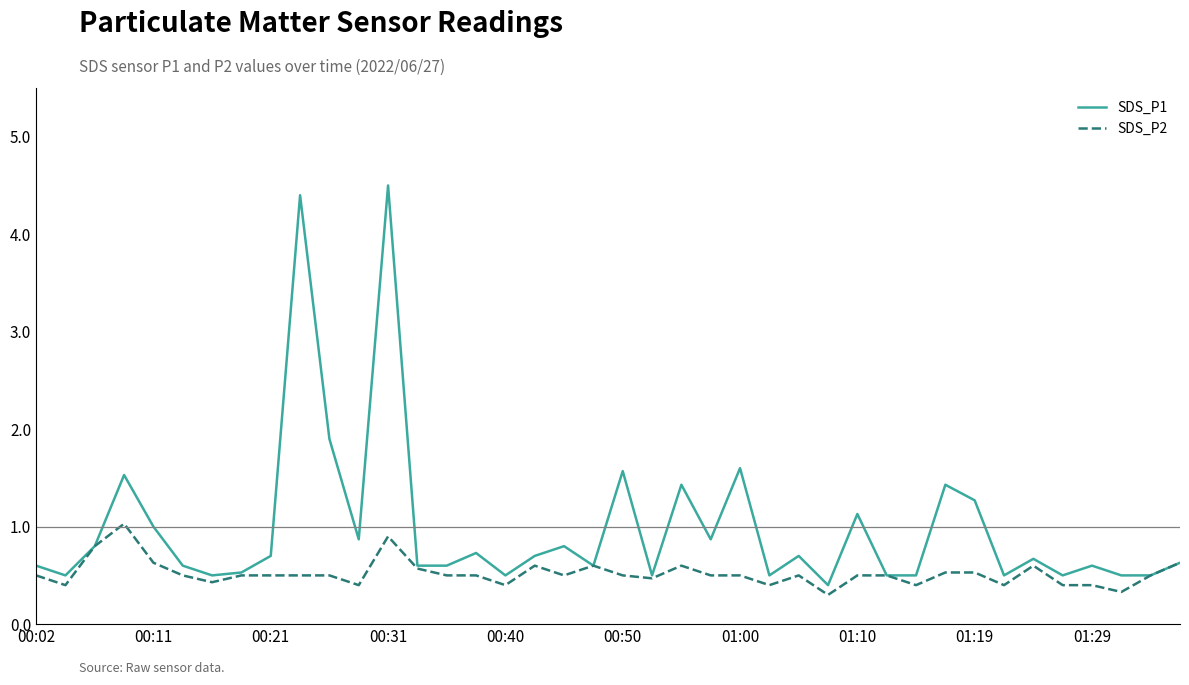

What is the highest value of the SDS_P1 series?

4.5